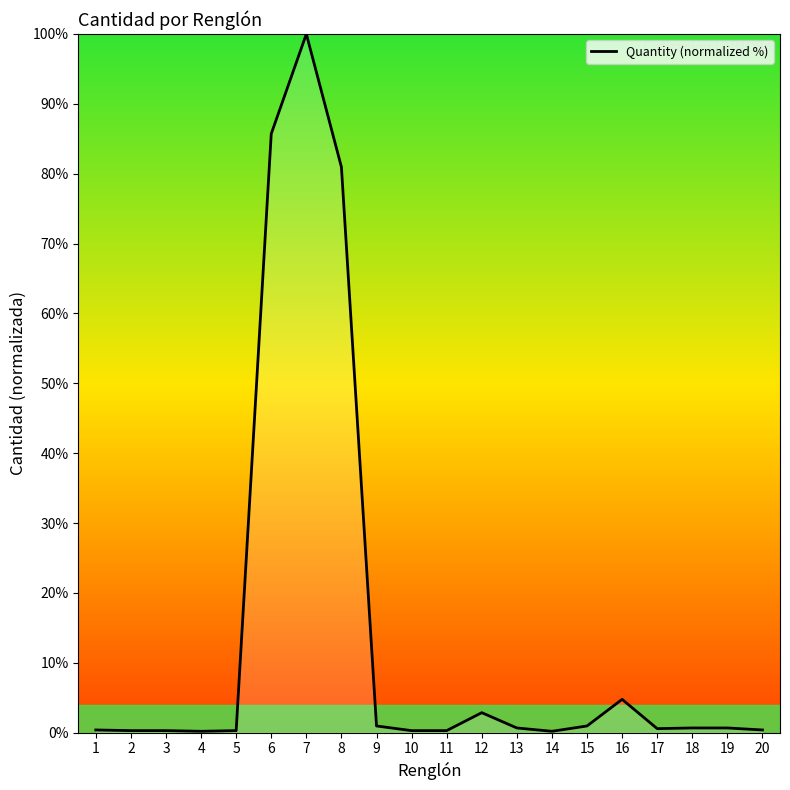

What is the difference between the maximum and minimum values?

99.8